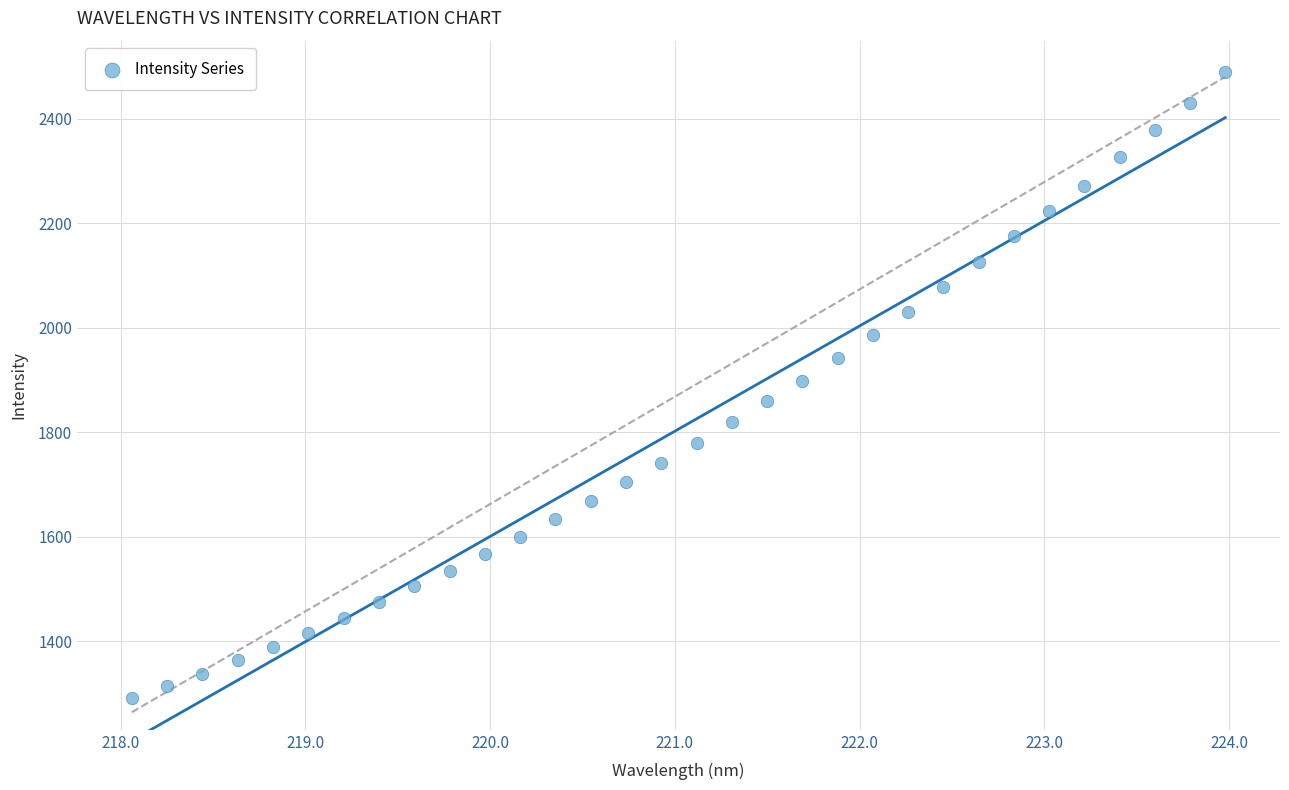

What is the range of Y values (max minus min)?

1198.8